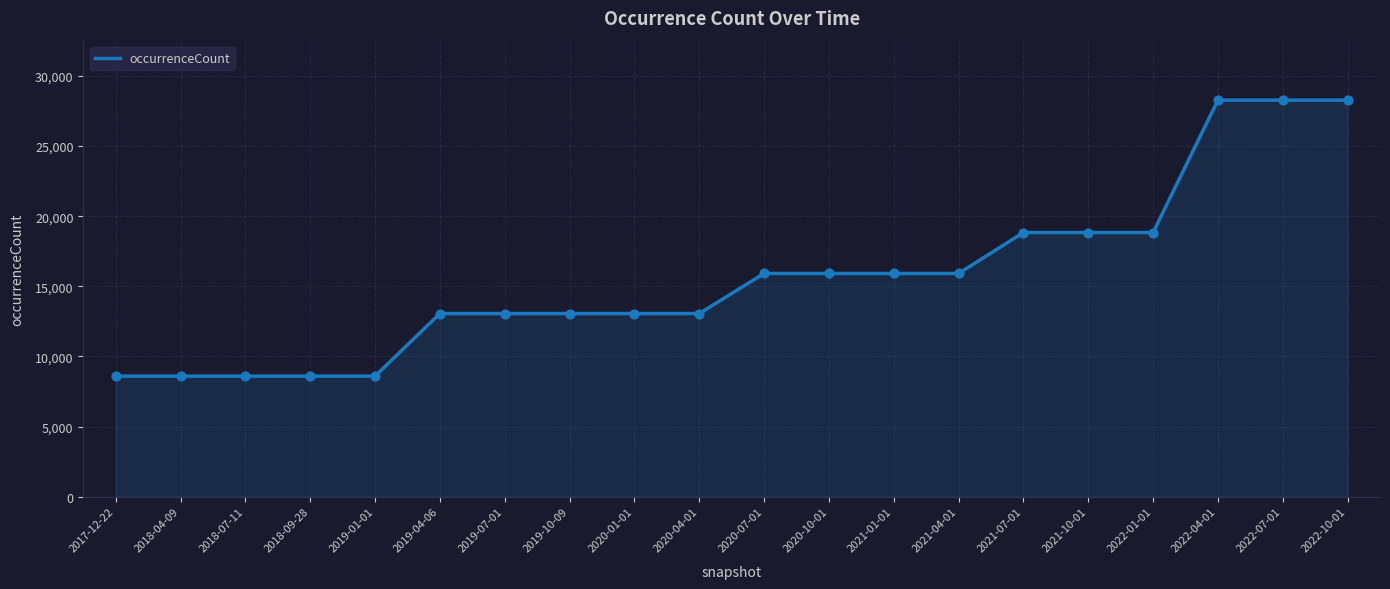

What is the change in value from 2018-09-28 to 2021-07-01?

+10241